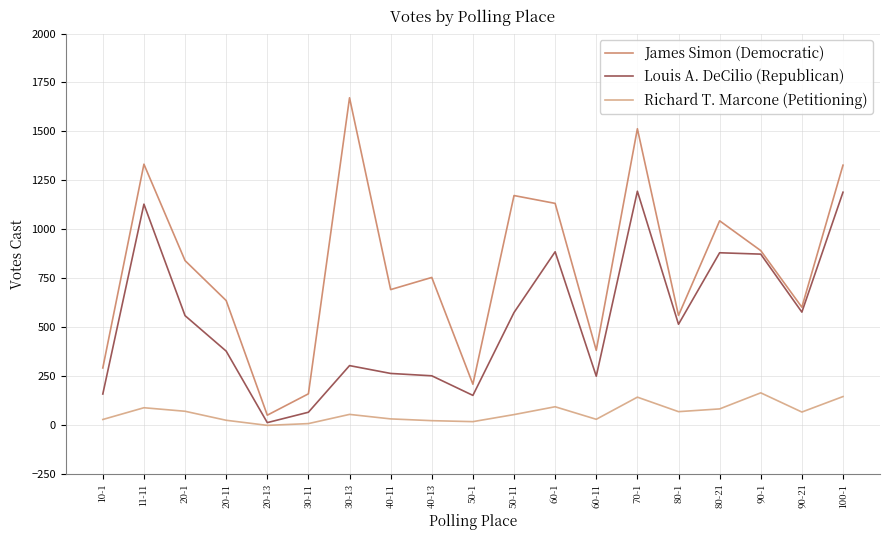

At how many categories does at least one series exceed 467?

14